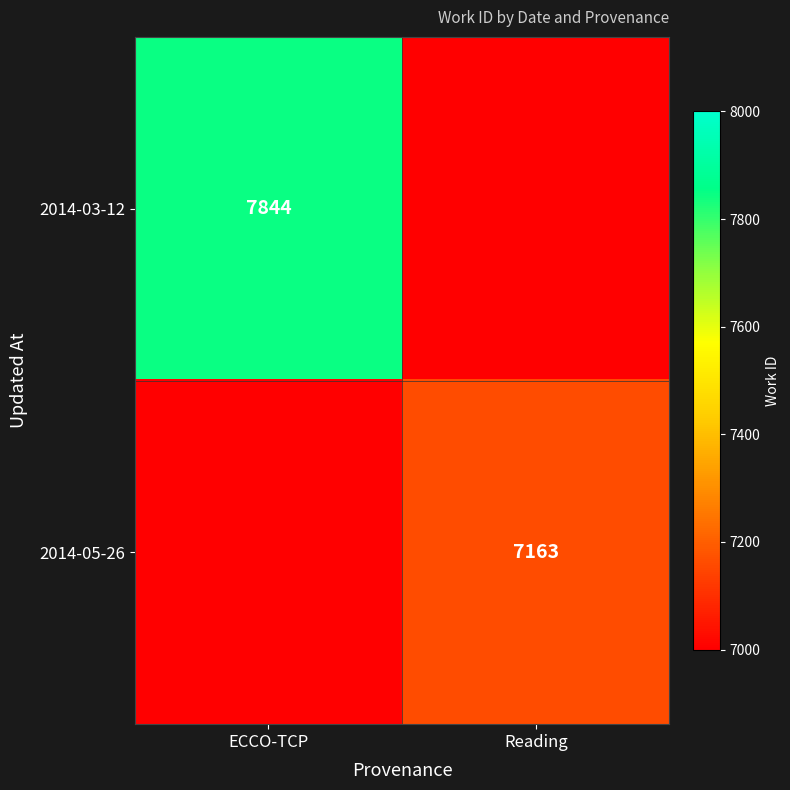

How many series are shown in this chart?

2